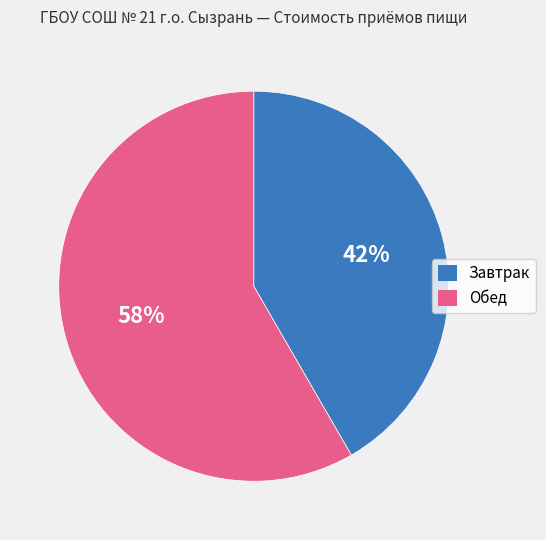

The Завтрак slice represents 42% of the pie. True or false?

True